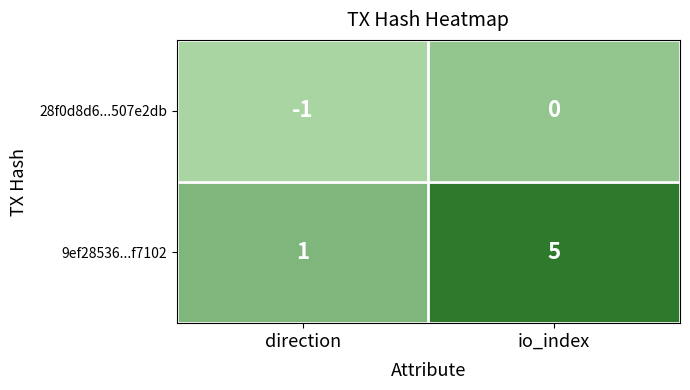

Which series has the largest total across all categories?

9ef28536...f7102